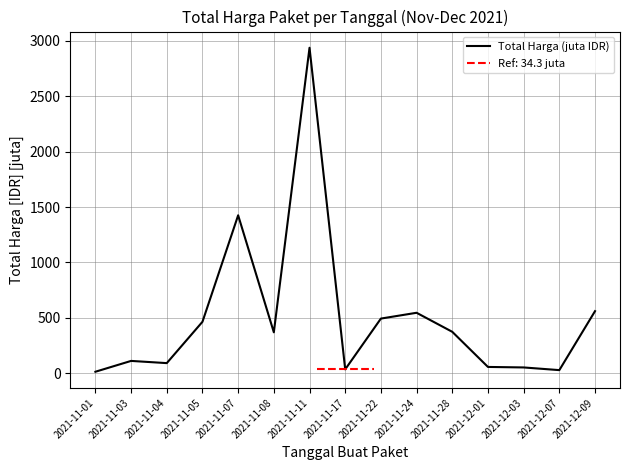

Between 2021-12-07 and 2021-11-11, which is larger?

2021-11-11